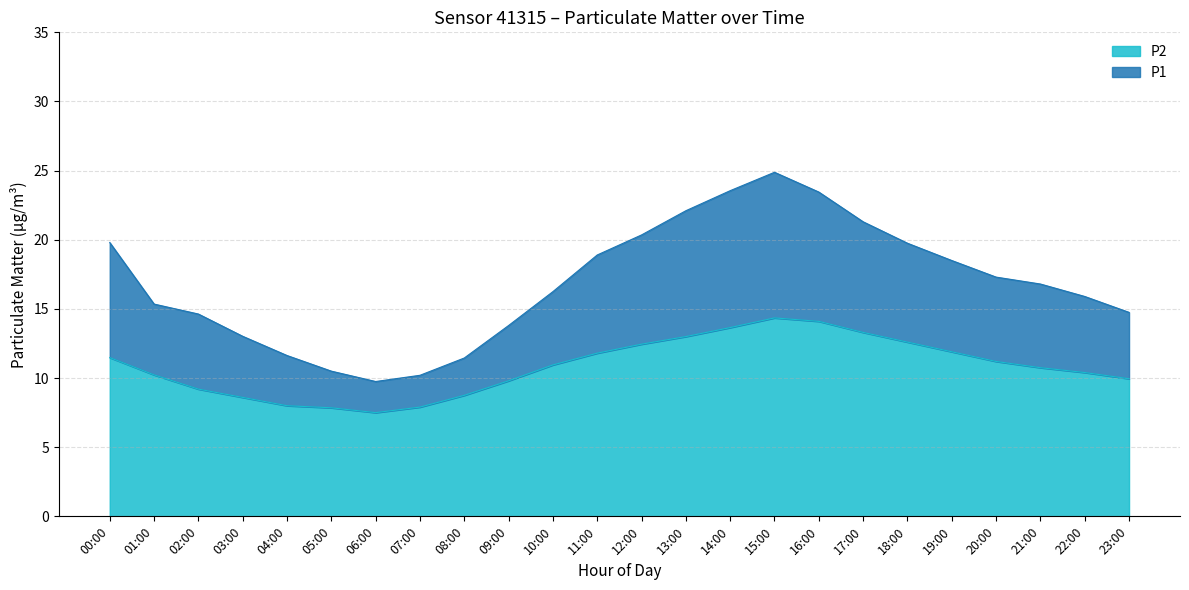

Does the chart have visible grid lines?

Yes